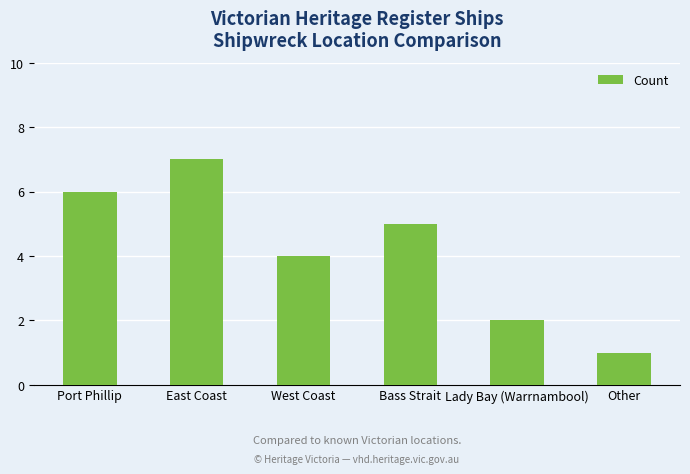

Rank the categories by value from highest to lowest.

East Coast, Port Phillip, Bass Strait, West Coast, Lady Bay (Warrnambool), Other